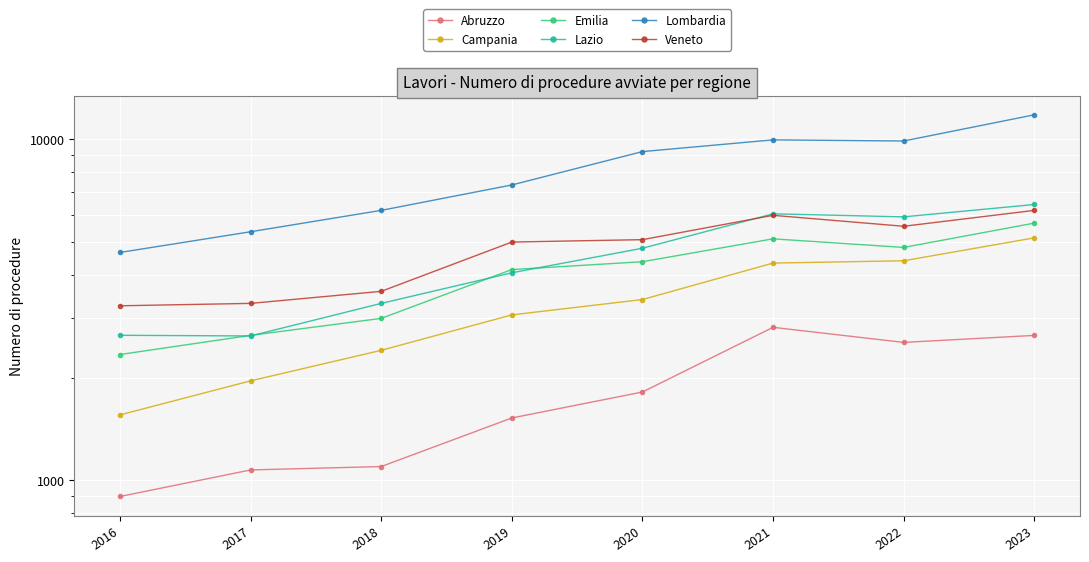

Is it true that Veneto equals 1306 at 2018?

False